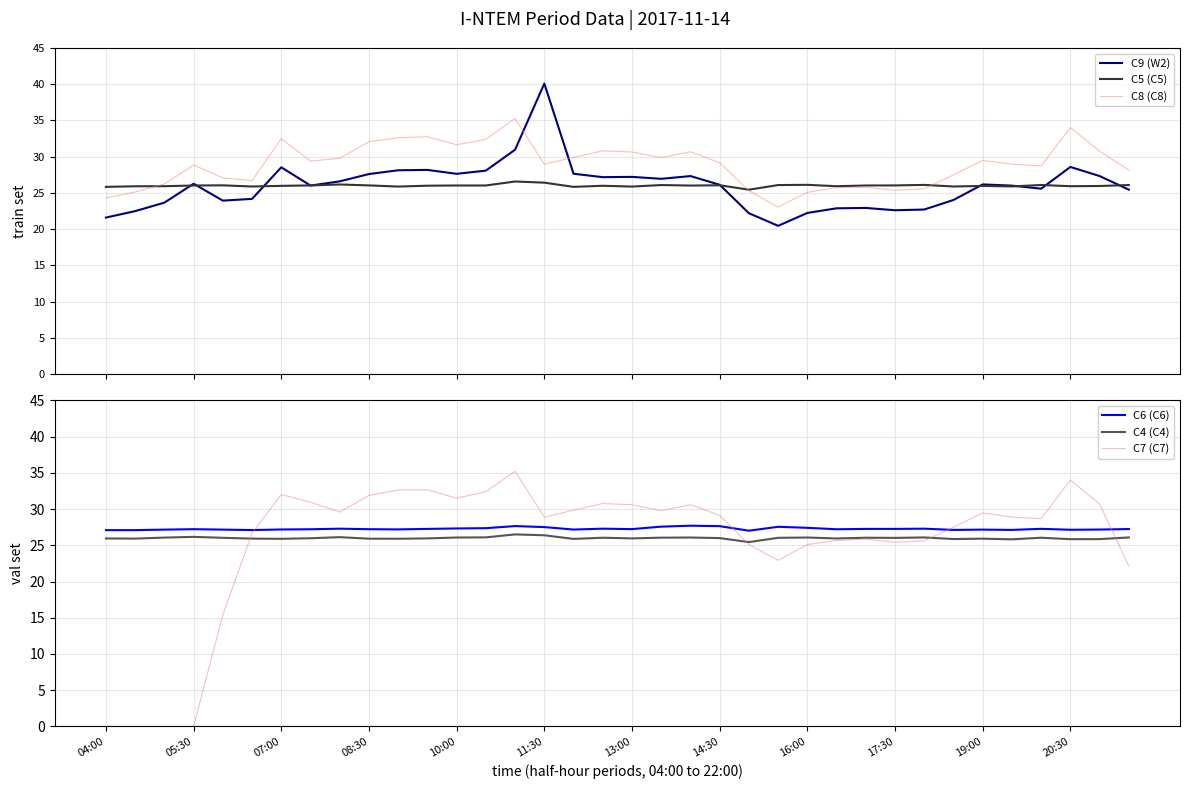

What is the total value across all series at 31?

162.7